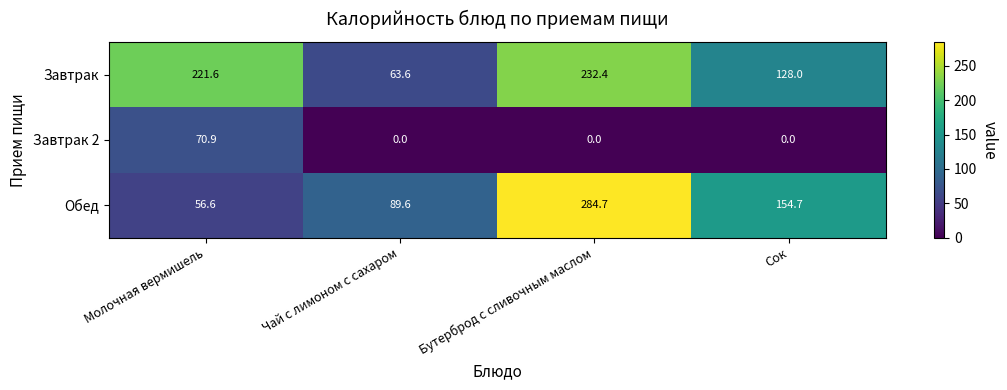

What is the total value across all series at Молочная вермишель?

349.1